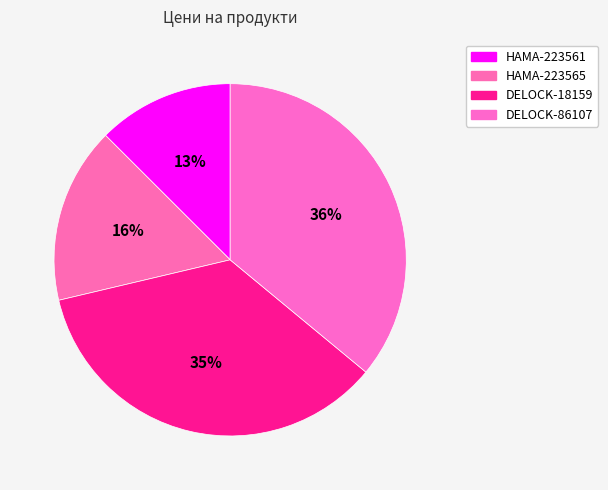

Count the number of slices in the pie.

4